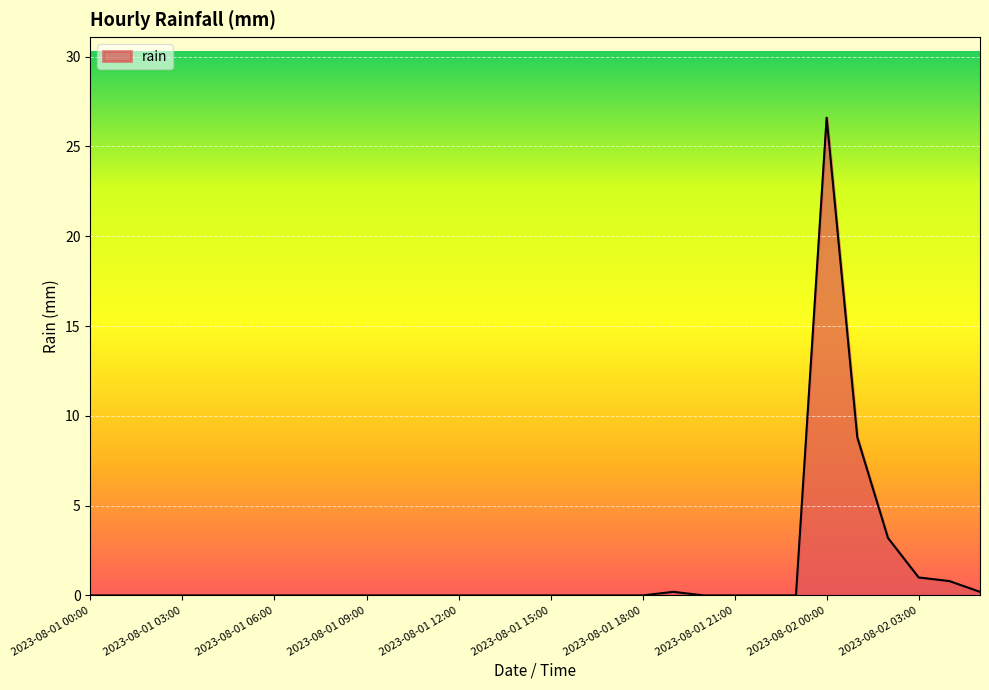

Does the chart display data point markers on the line(s)?

No